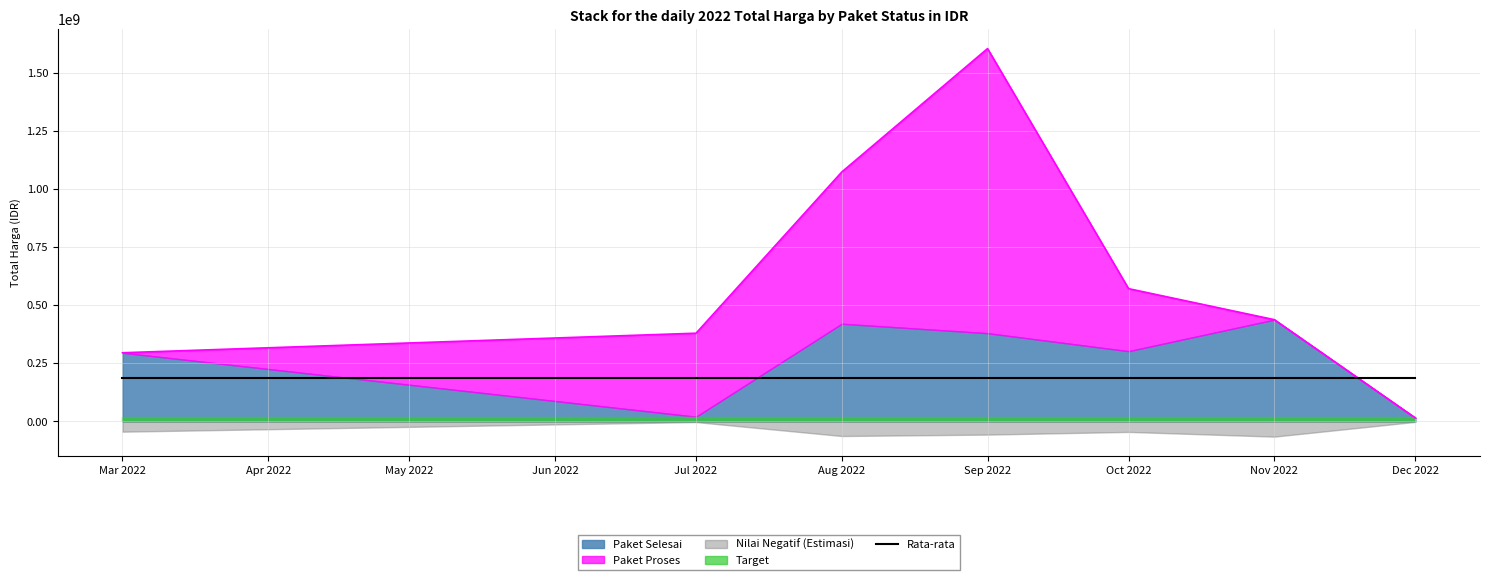

Does the chart display data point markers on the line(s)?

No